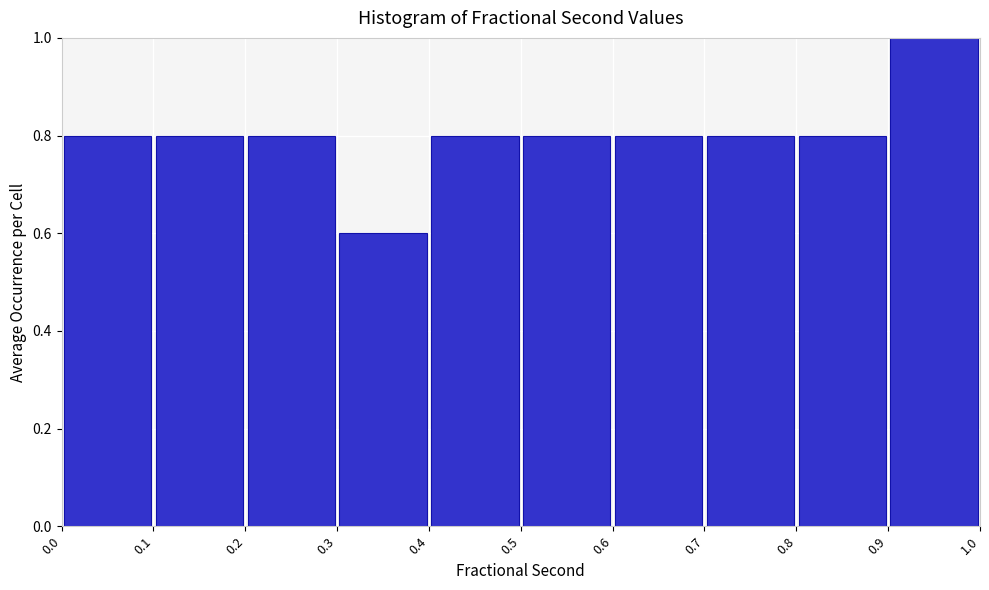

How tall is the bar that spans 0.2 to 0.3 on the x-axis? The values are not printed on the chart, so give them approximately, as read against the axis.

0.8